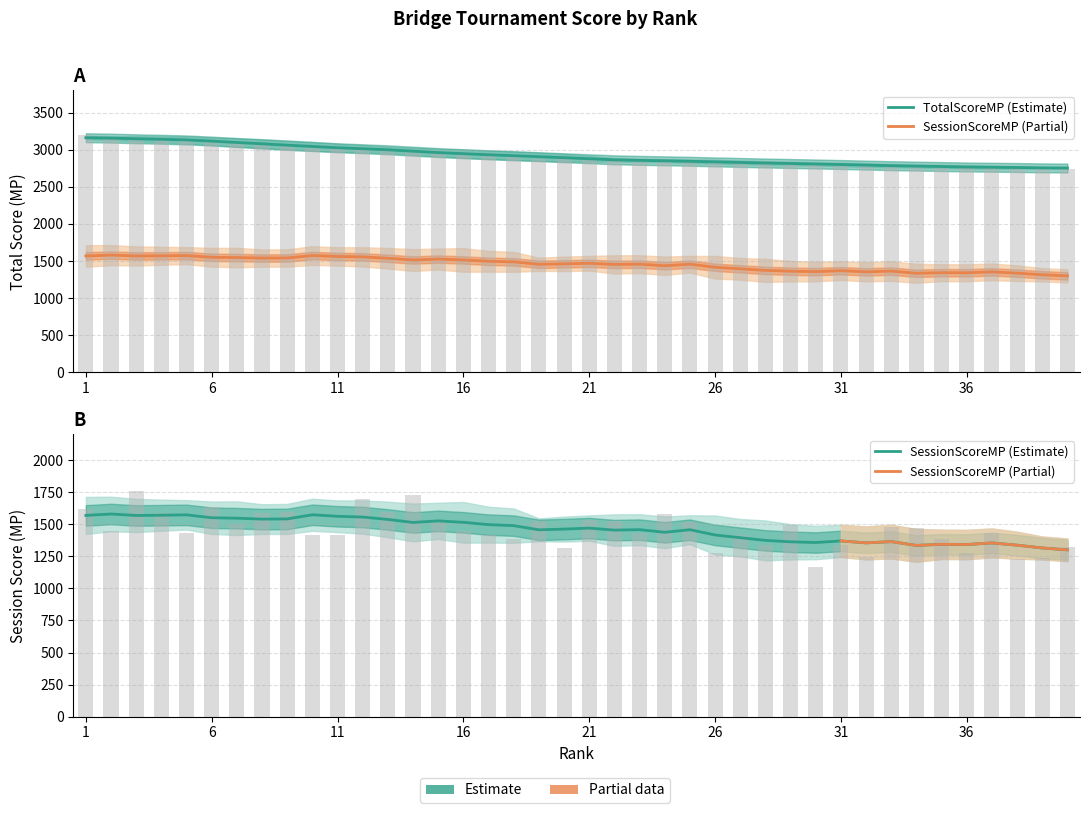

True or false: TotalScoreMP has a value of 2786.4 at 34.

True